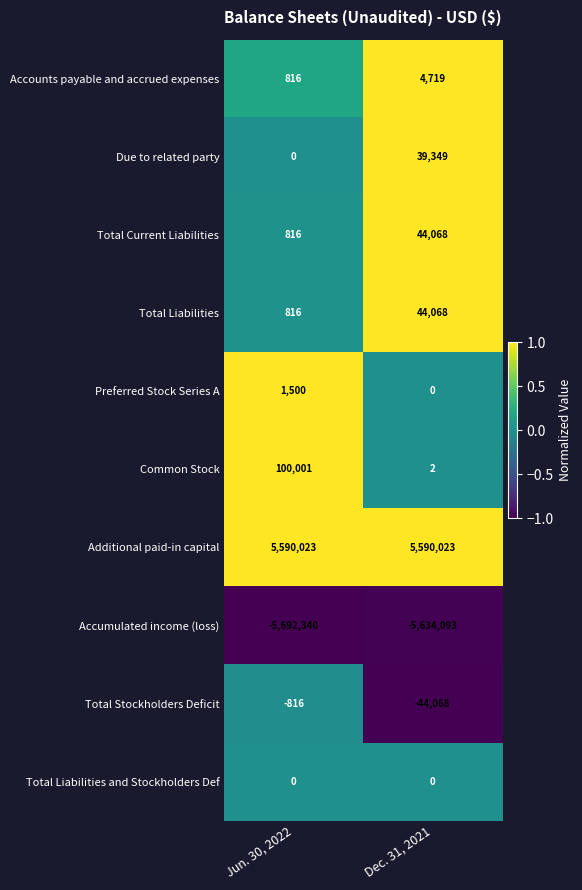

What is the sum of the Due to related party values at Jun. 30, 2022 and Dec. 31, 2021?

39349